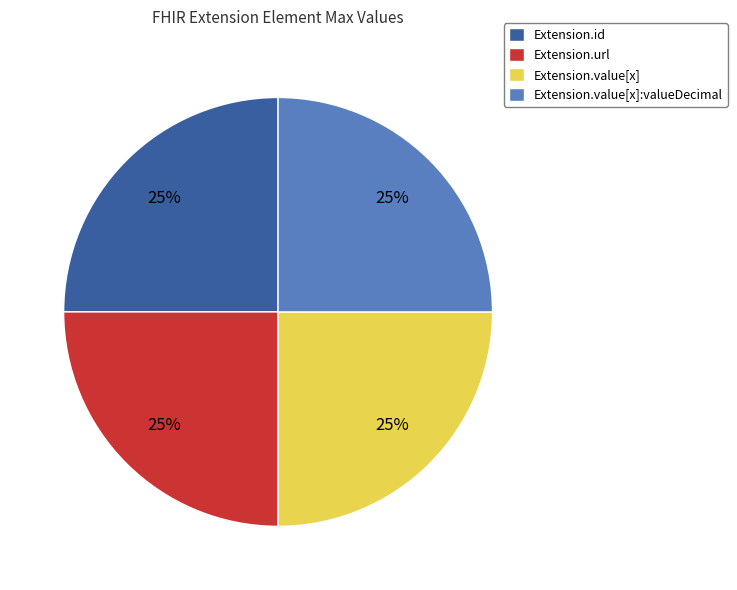

To the nearest percent, what portion does Extension.url represent?

25%